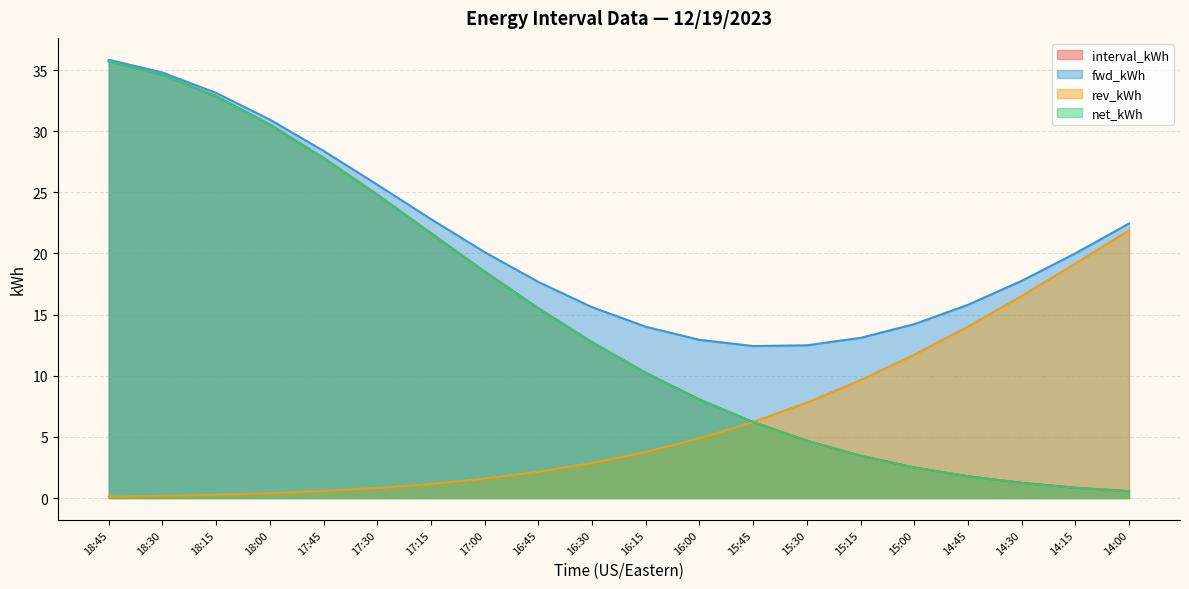

The value of net_kWh at 16:30 is 6.9. True or false?

False